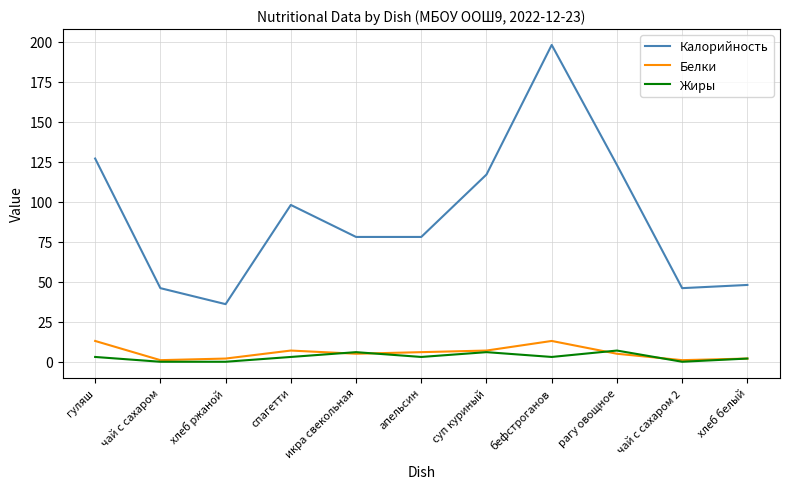

At which category does the chart reach its peak across all series?

бефстроганов